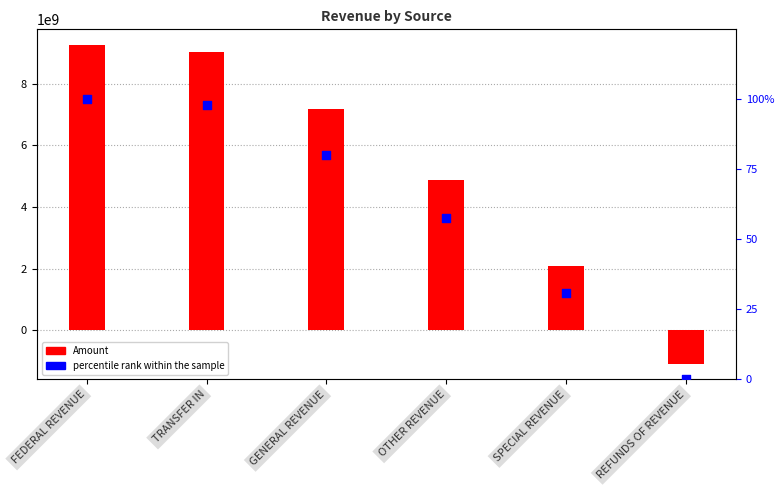

What are all the series names shown in the legend?

Amount, percentile rank within the sample